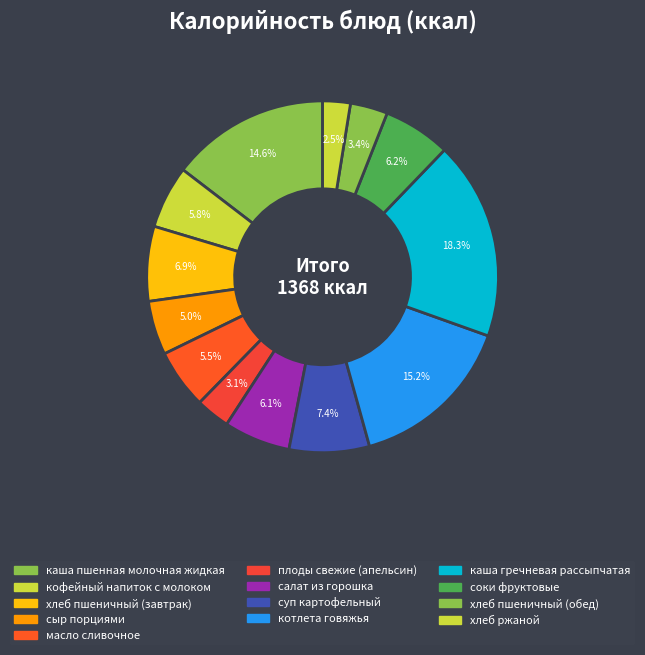

Which slice is the smallest?

хлеб ржаной